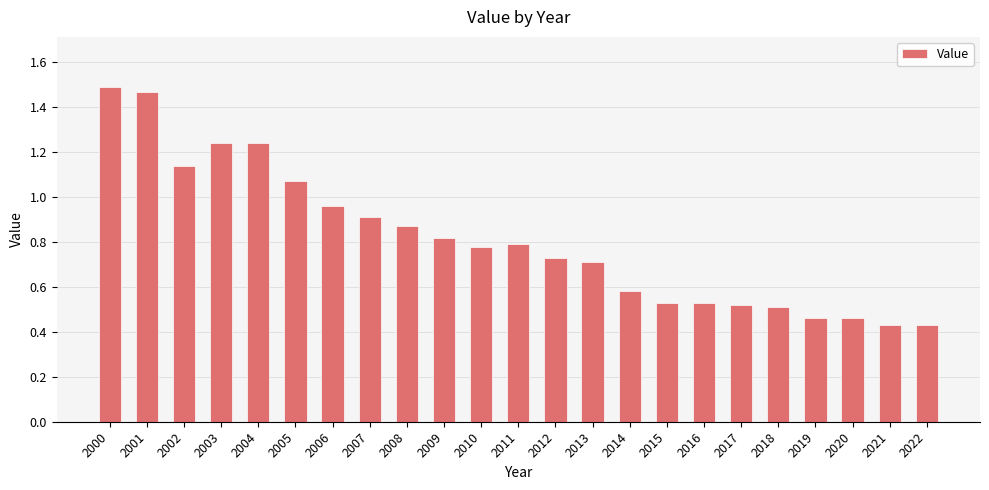

Between 2018 and 2007, which is larger?

2007